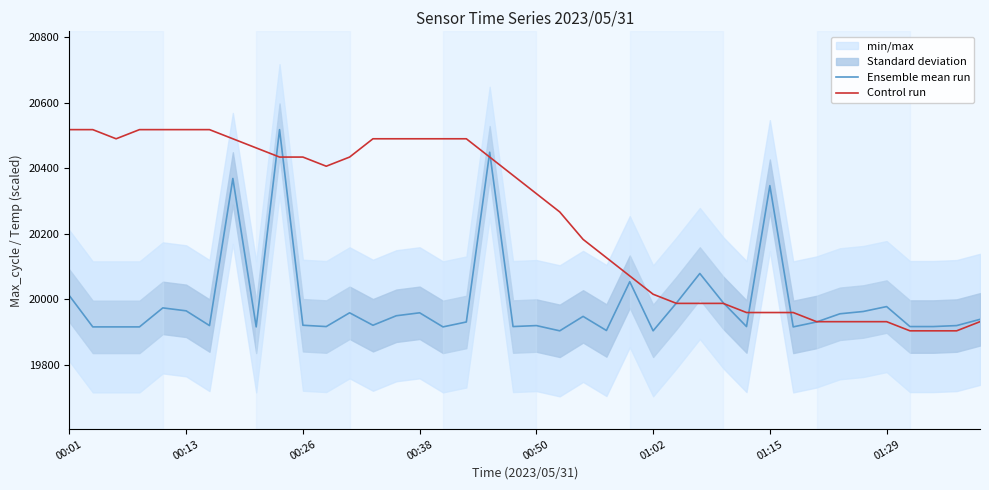

True or false: Control run has a value of 19931.9 at 01:29.

True